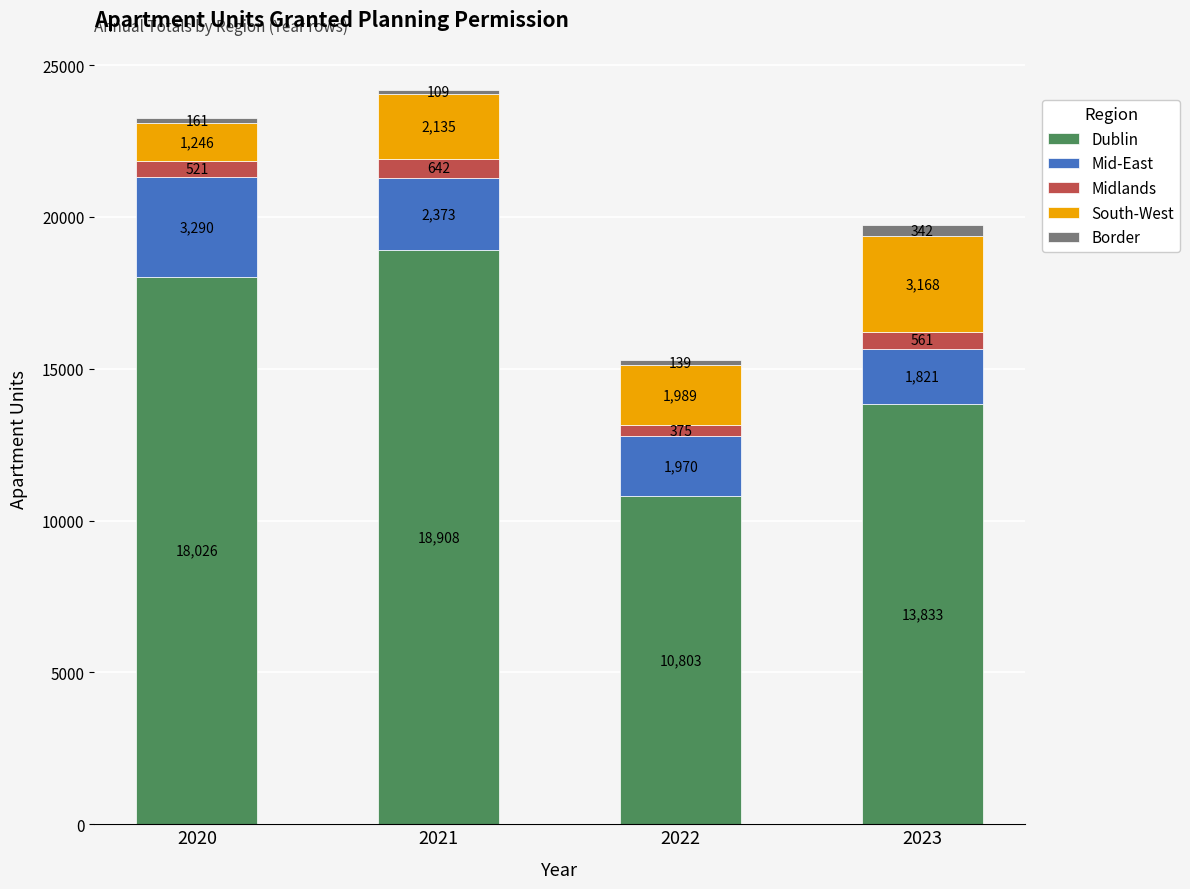

Reading right to left, what are the values for Dublin?

13833	10803	18908	18026